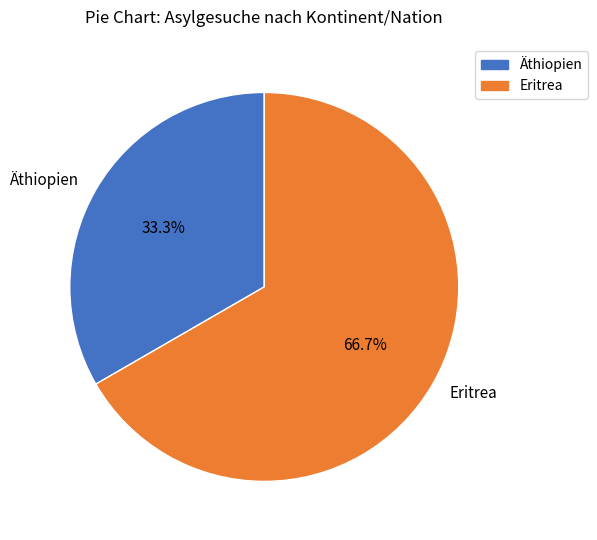

How many slices are in this pie chart?

2